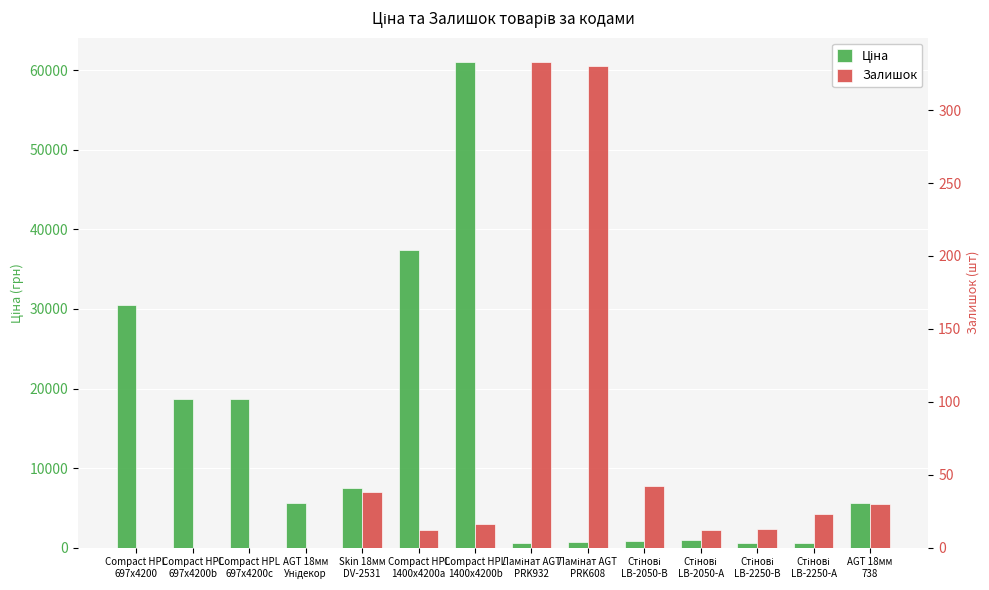

Is it true that Ціна equals 37343.0 at Compact HPL
1400x4200a?

True